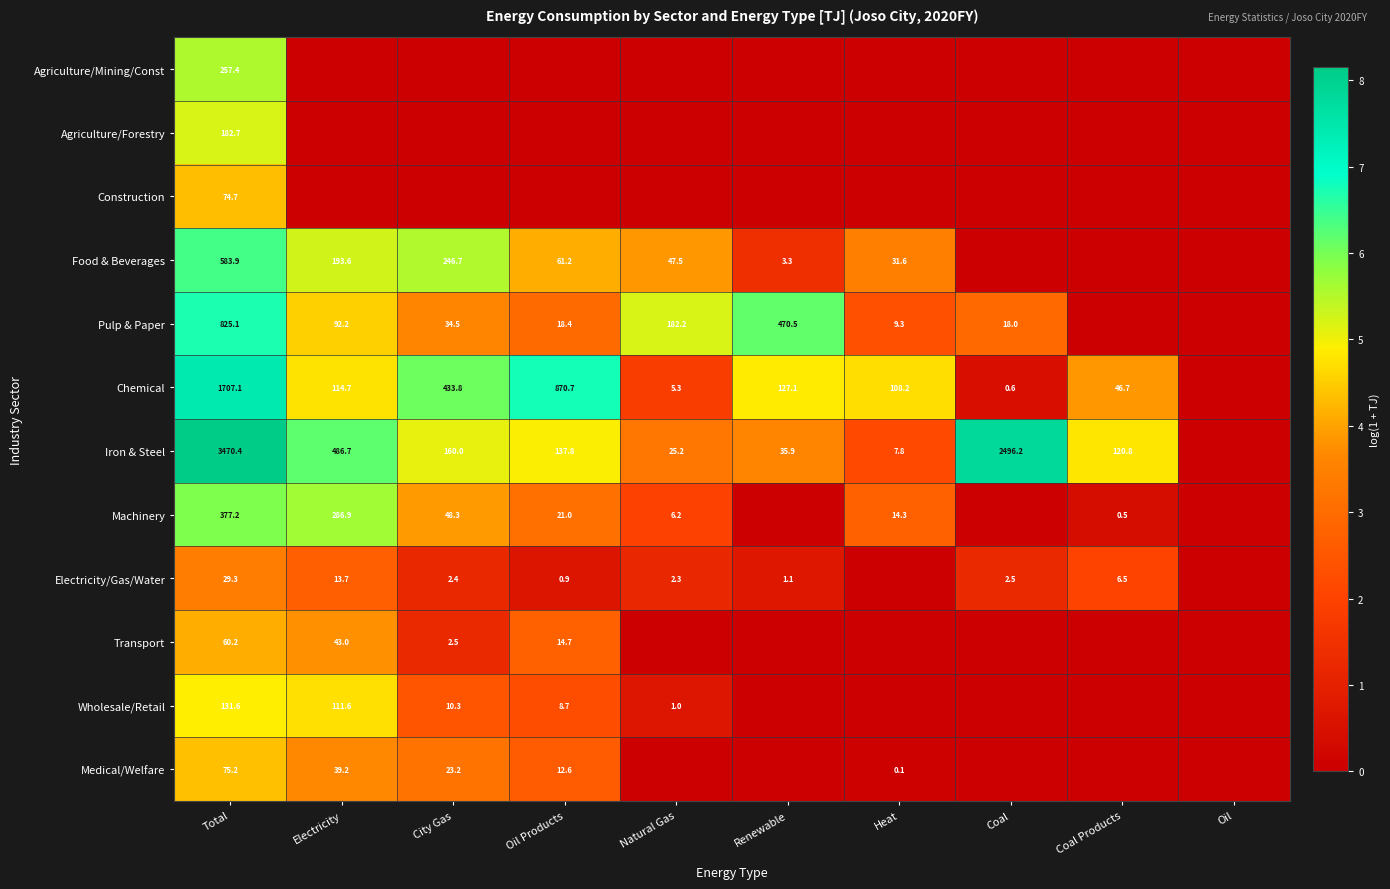

The Chemical series shows 549.8 at Oil Products. True or false?

False